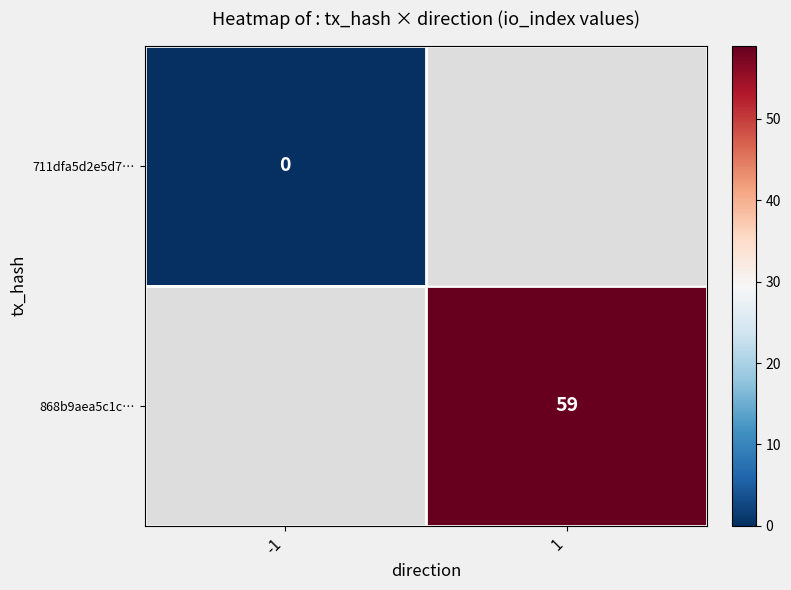

Is it true that 868b9aea5c1c… equals 59 at 1?

True